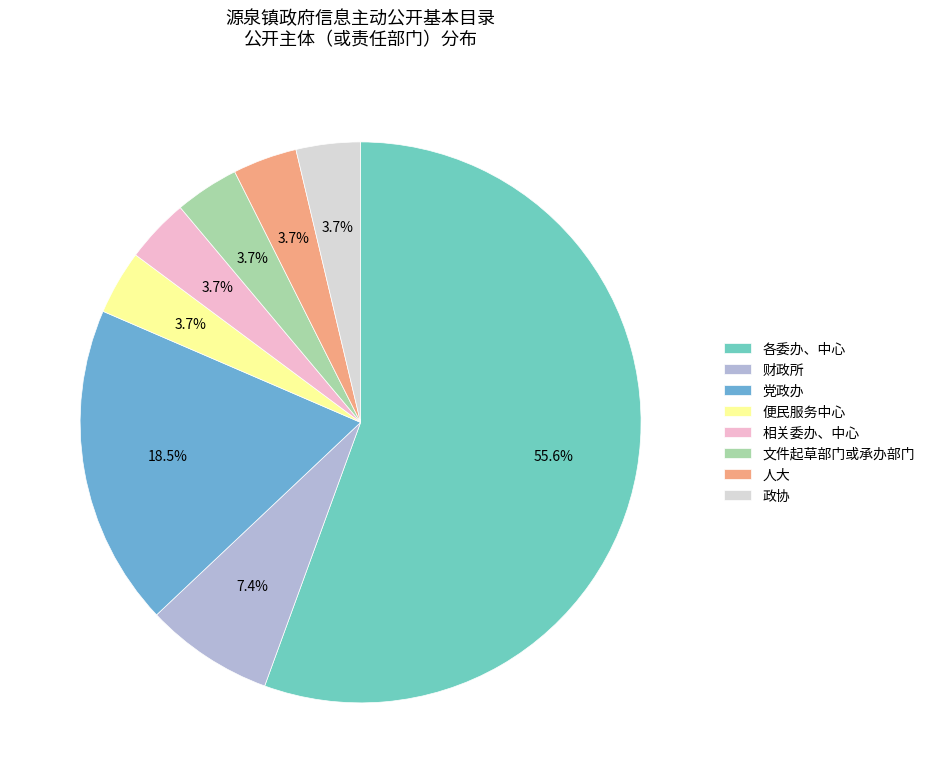

To the nearest percent, what is the average slice percentage?

12%